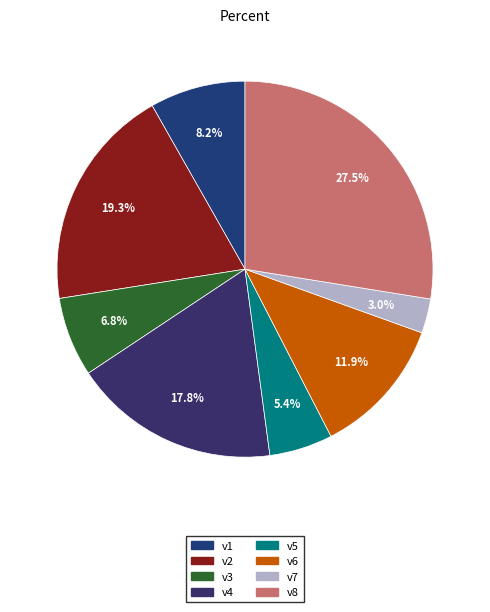

Which slice is the smallest?

v7